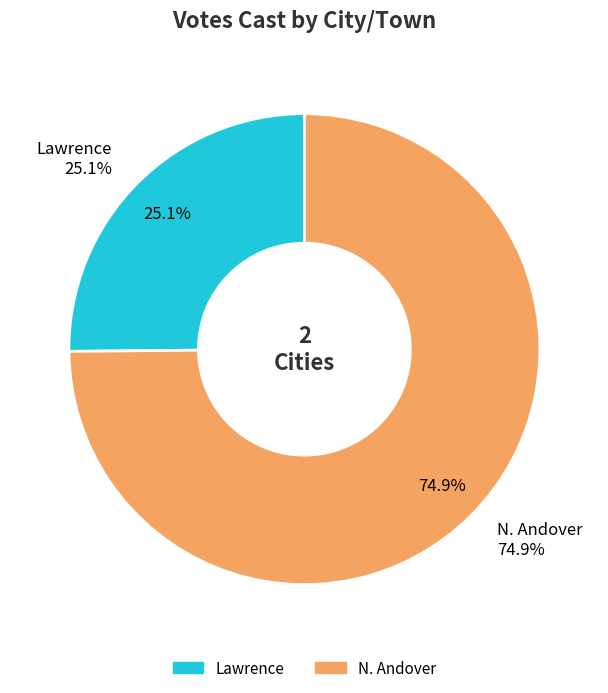

Rank the categories by value from highest to lowest.

N. Andover, Lawrence